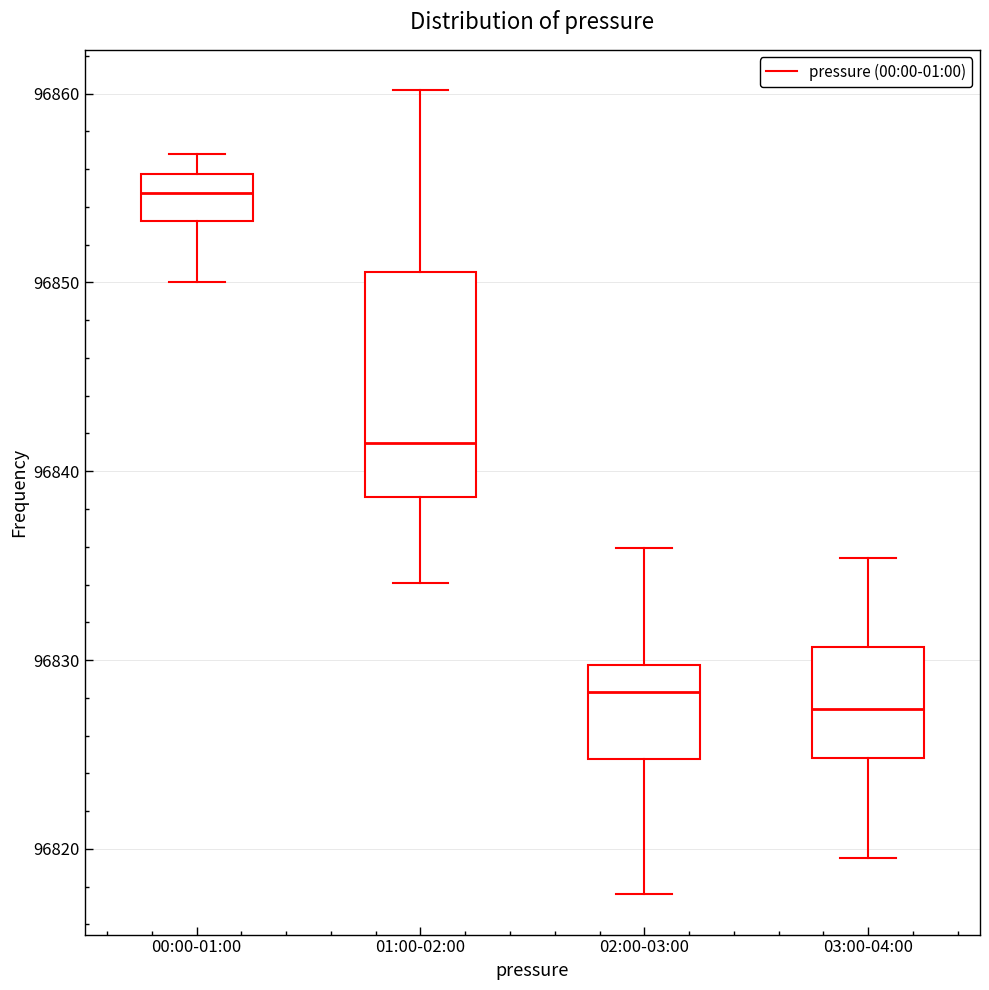

Reading left to right, read every box against the y-axis: the position of its median line, the range the box covers, and the ends of its whiskers. The values are not printed on the chart, so give them approximately, as read against the axis.

00:00-01:00: median 96855, box 96853 to 96856, whiskers 96850 to 96857
01:00-02:00: median 96842, box 96839 to 96851, whiskers 96834 to 96860
02:00-03:00: median 96828, box 96825 to 96830, whiskers 96818 to 96836
03:00-04:00: median 96827, box 96825 to 96831, whiskers 96820 to 96835